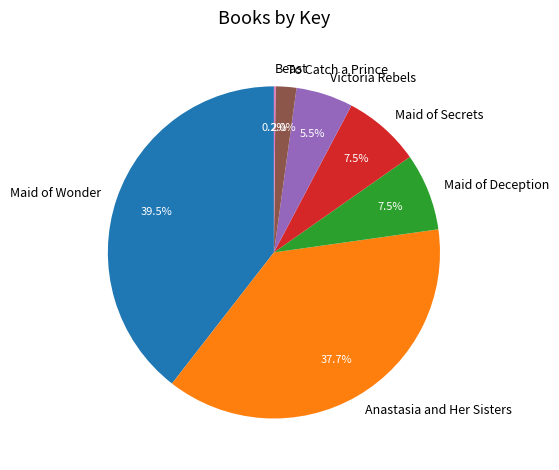

Does To Catch a Prince represent more than half of the total?

No